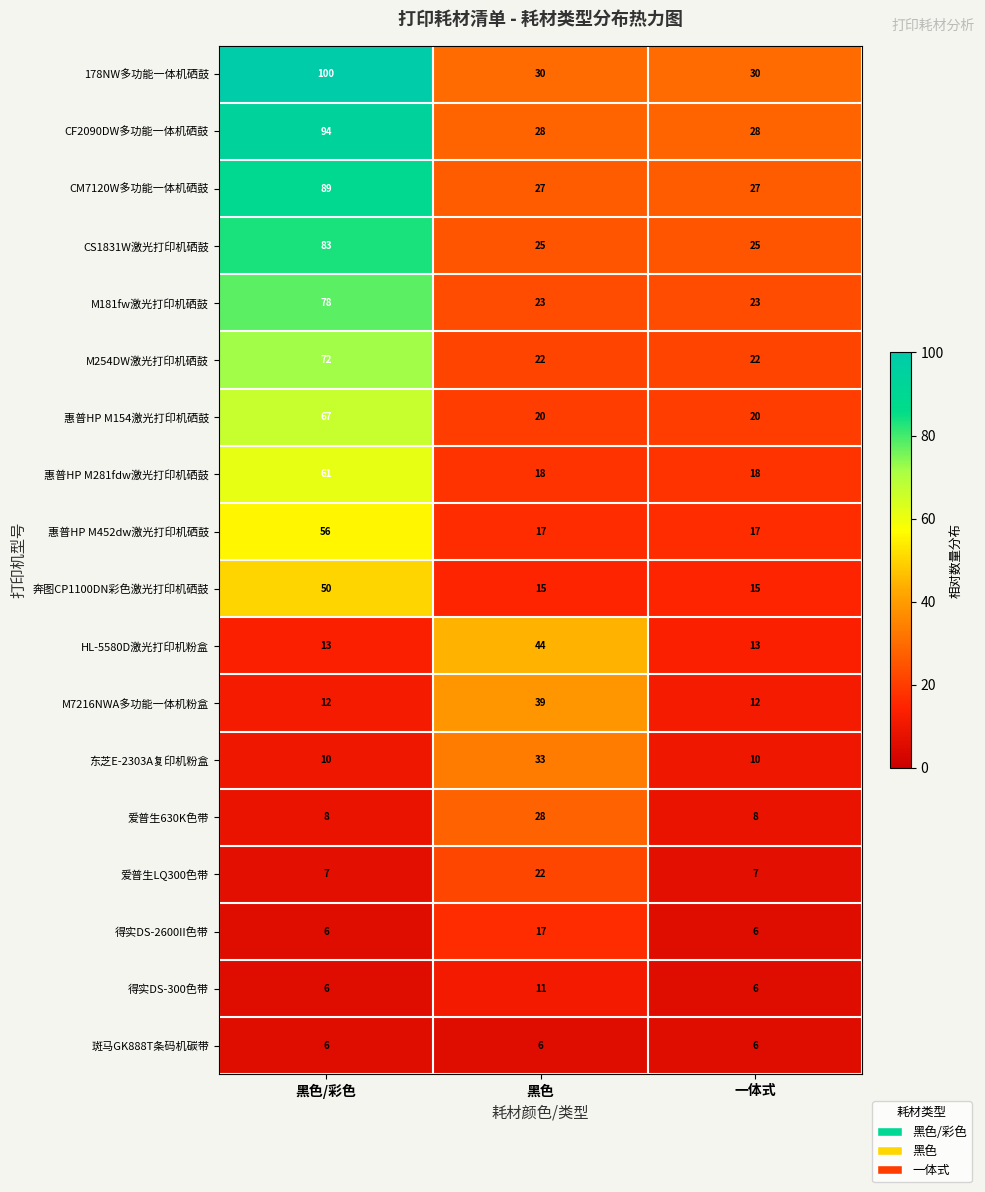

Which series has the widest spread of values?

178NW多功能一体机硒鼓